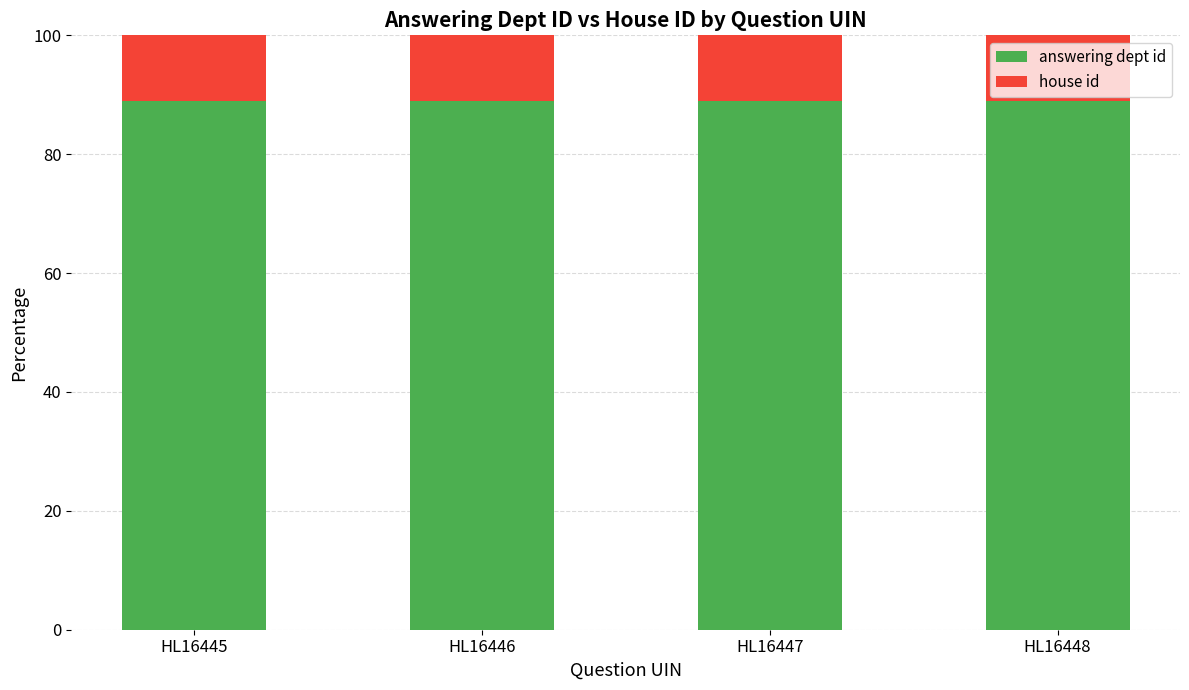

What is the sum of all answering dept id values?

355.6